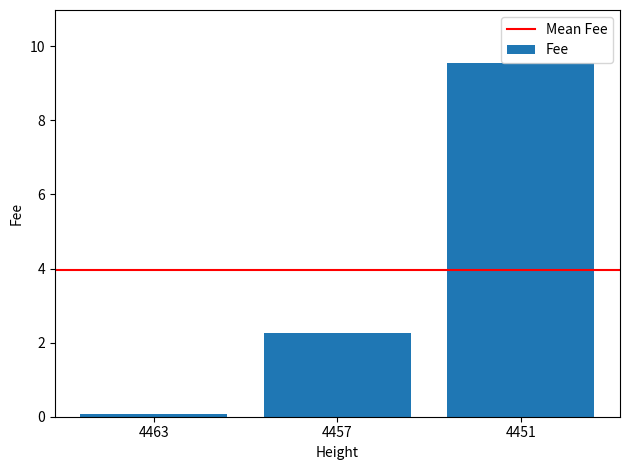

How many categories are shown in the chart?

3